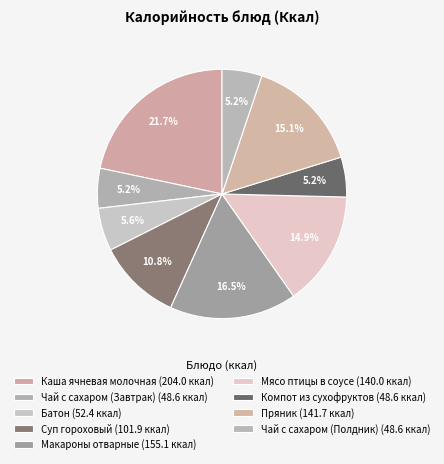

How many slices are in this pie chart?

9